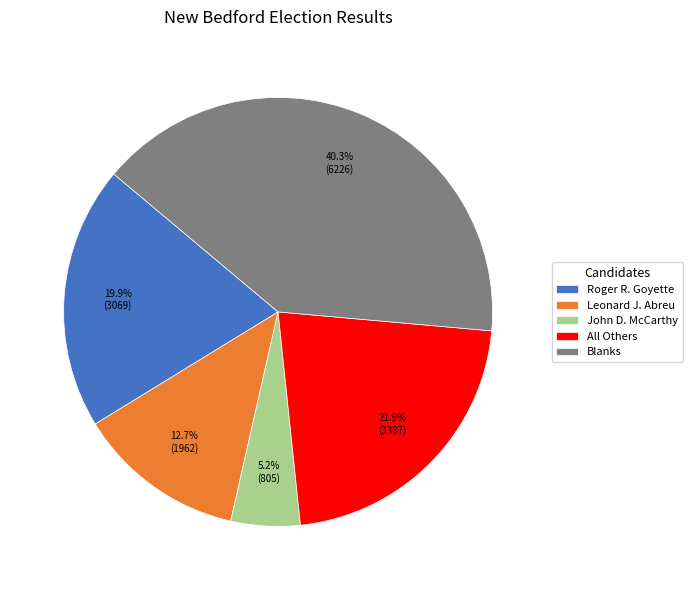

Is Blanks the majority of the pie?

No